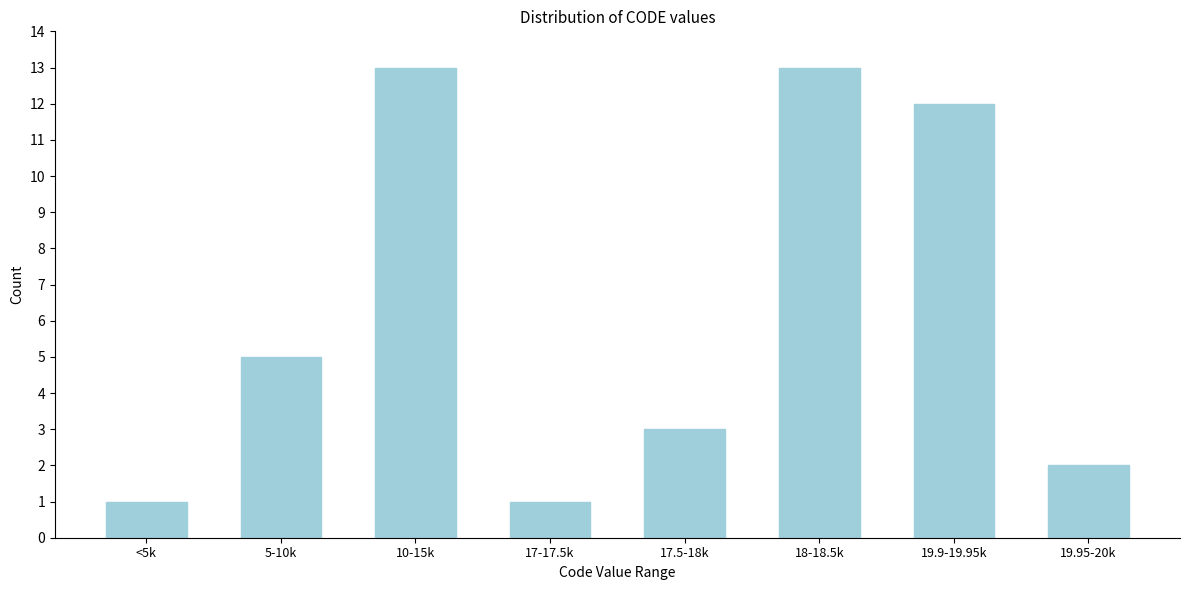

Reading left to right, transcribe all the data shown in this chart.

<5k=1	5-10k=5	10-15k=13	17-17.5k=1	17.5-18k=3	18-18.5k=13	19.9-19.95k=12	19.95-20k=2